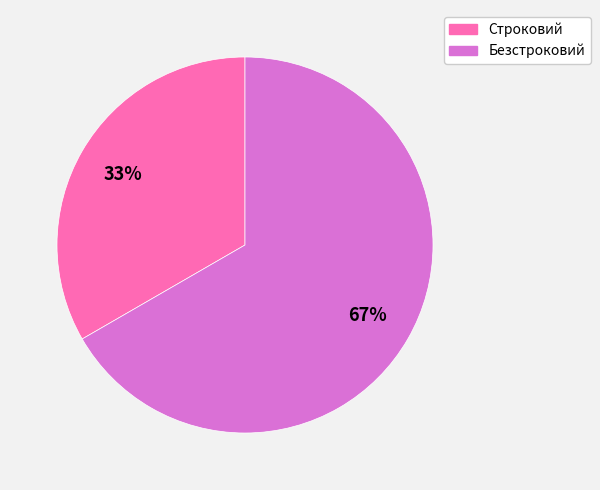

To the nearest percent, what percentage of the pie is Строковий?

33%